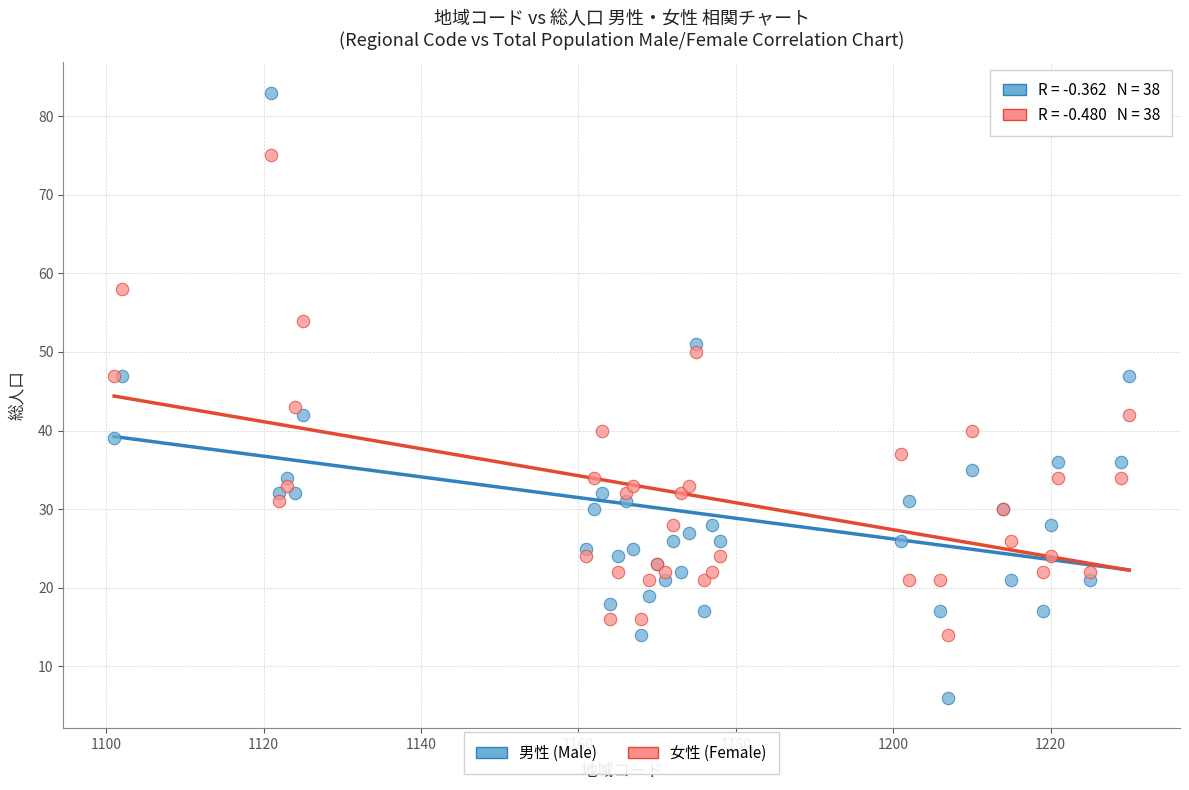

Which series has the largest Y range (max minus min)?

男性 (Male)